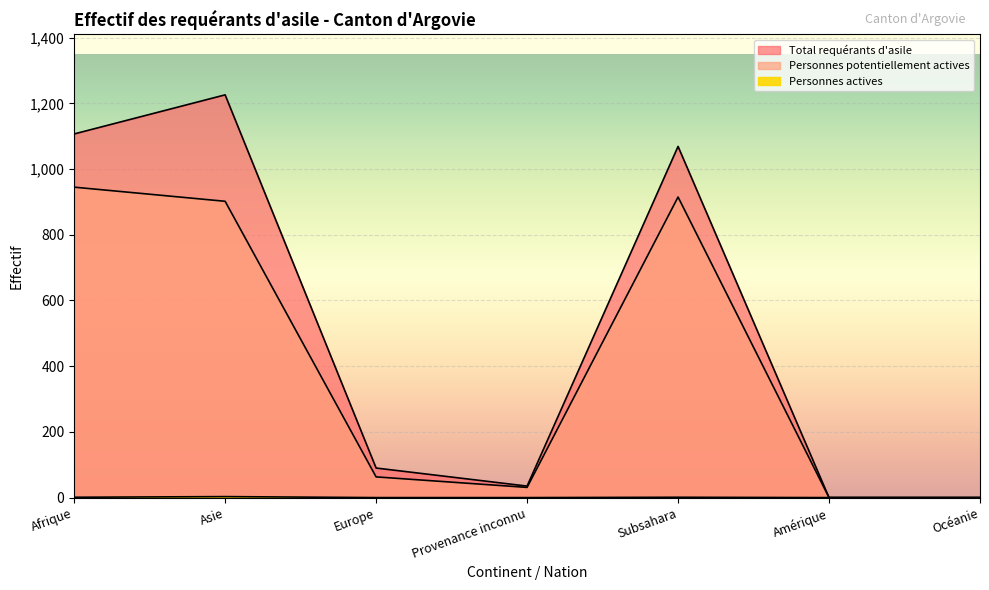

How many categories are shown in the chart?

7